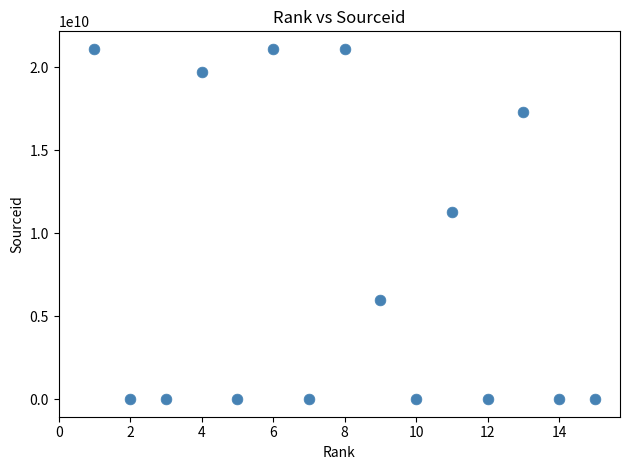

What is the range of X values (max minus min)?

14